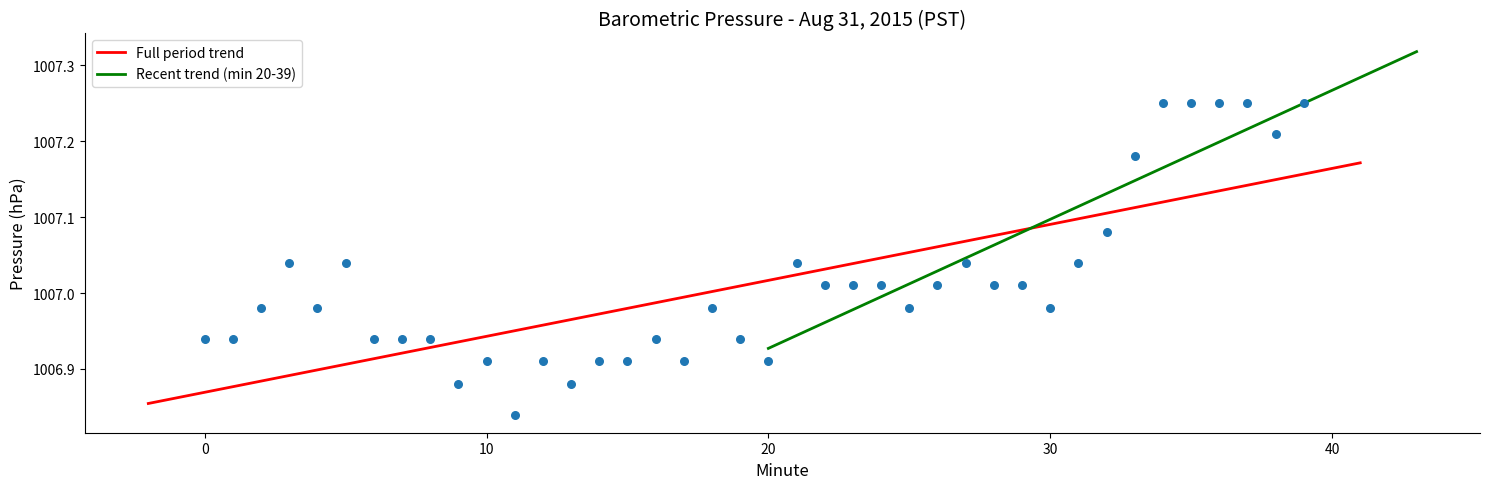

Which has a higher value, 12 or 25?

25